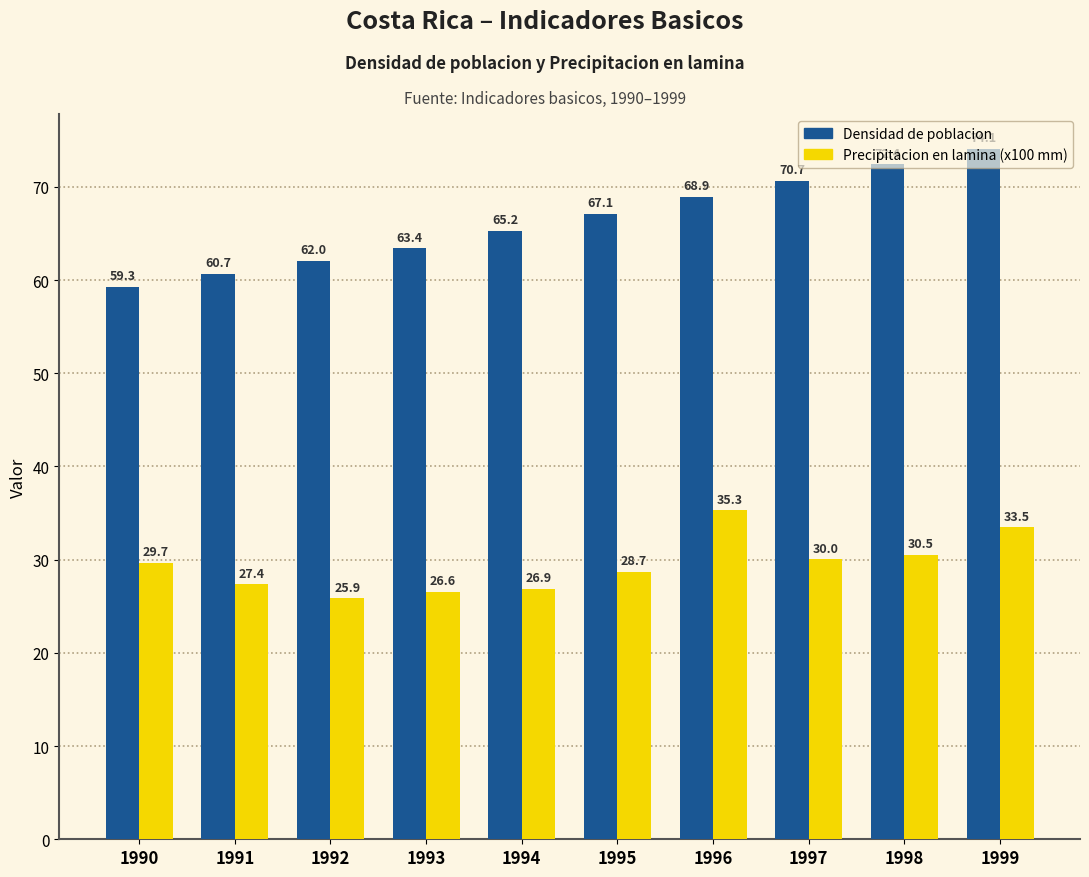

Is the value of Precipitacion en lamina (x100 mm) at 1991 greater than the value of Densidad de poblacion at 1994?

No